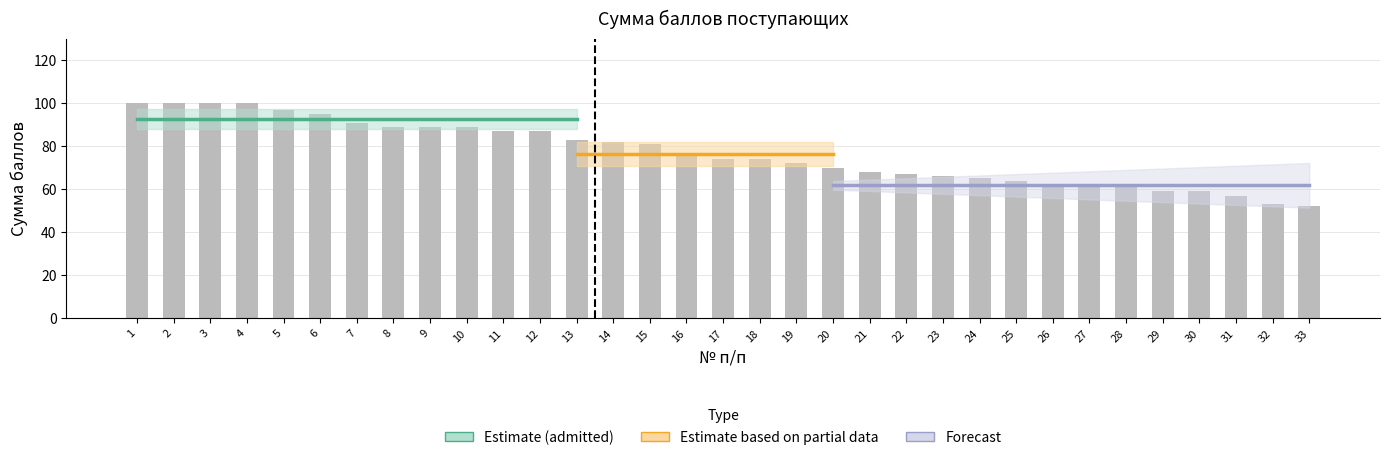

How many values exceed 74?

16